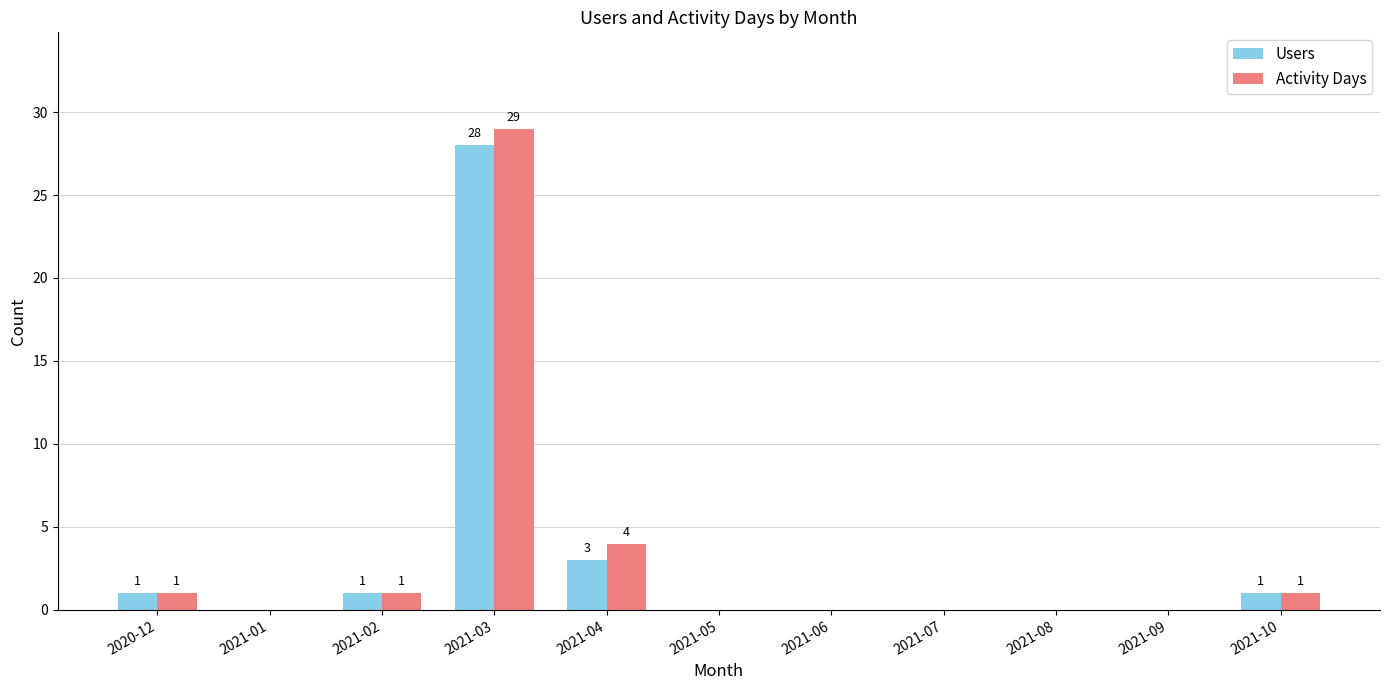

What is the sum of all Users values?

34